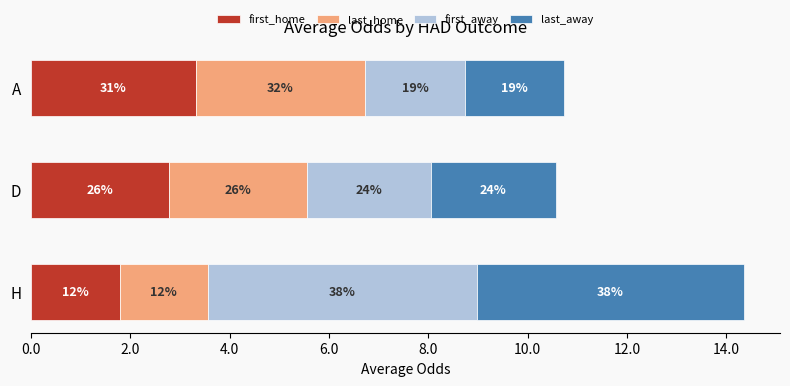

What are all the series names shown in the legend?

first_home, last_home, first_away, last_away